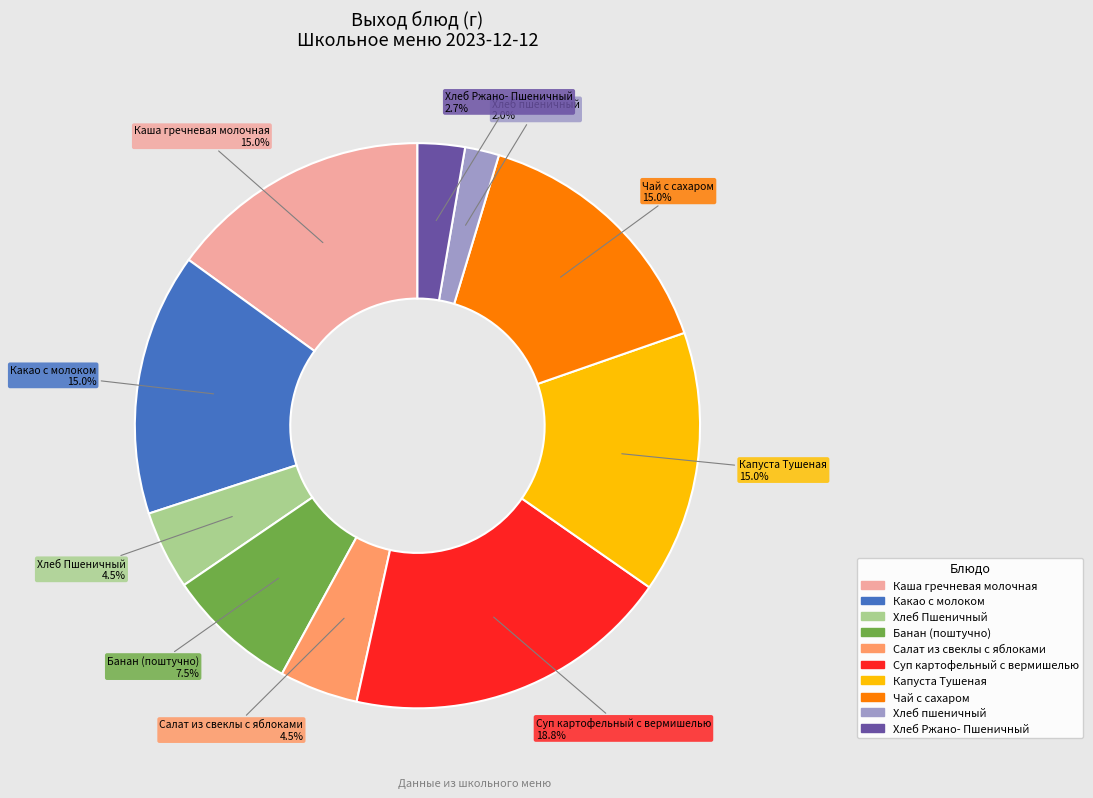

Between Салат из свеклы с яблоками and Хлеб пшеничный, which is larger?

Салат из свеклы с яблоками